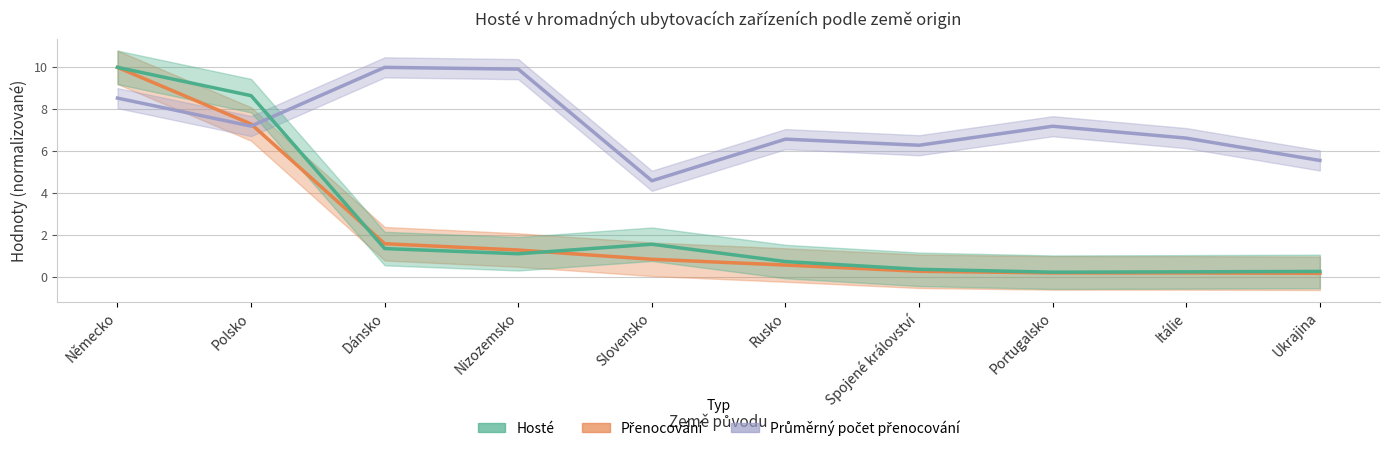

What is the difference between the highest and lowest values at Polsko?

1.5